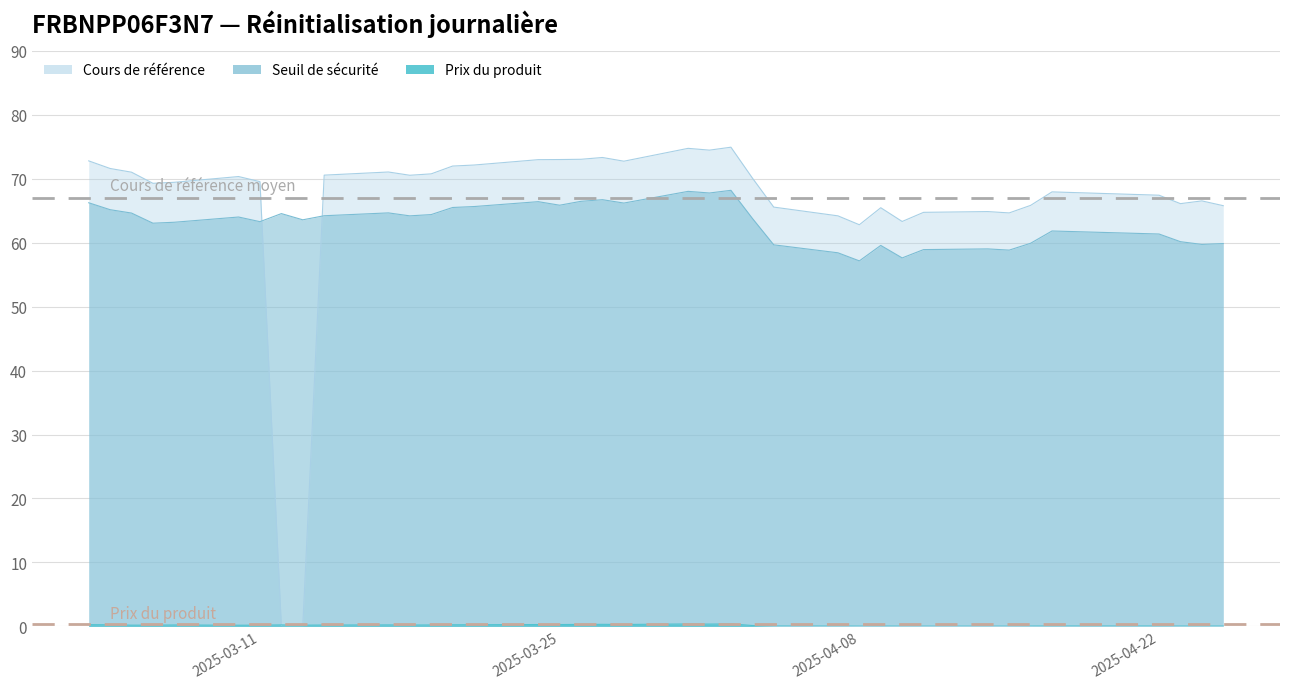

True or false: Seuil de sécurité and Cours de référence intersect in this chart.

True